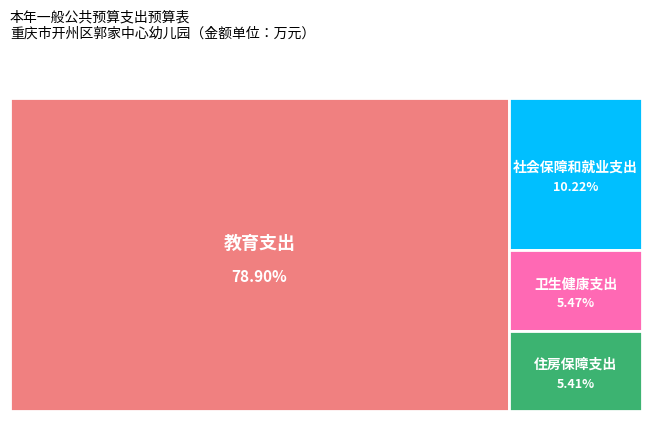

What percentage do 社会保障和就业支出 and 卫生健康支出 together represent?

15.7%